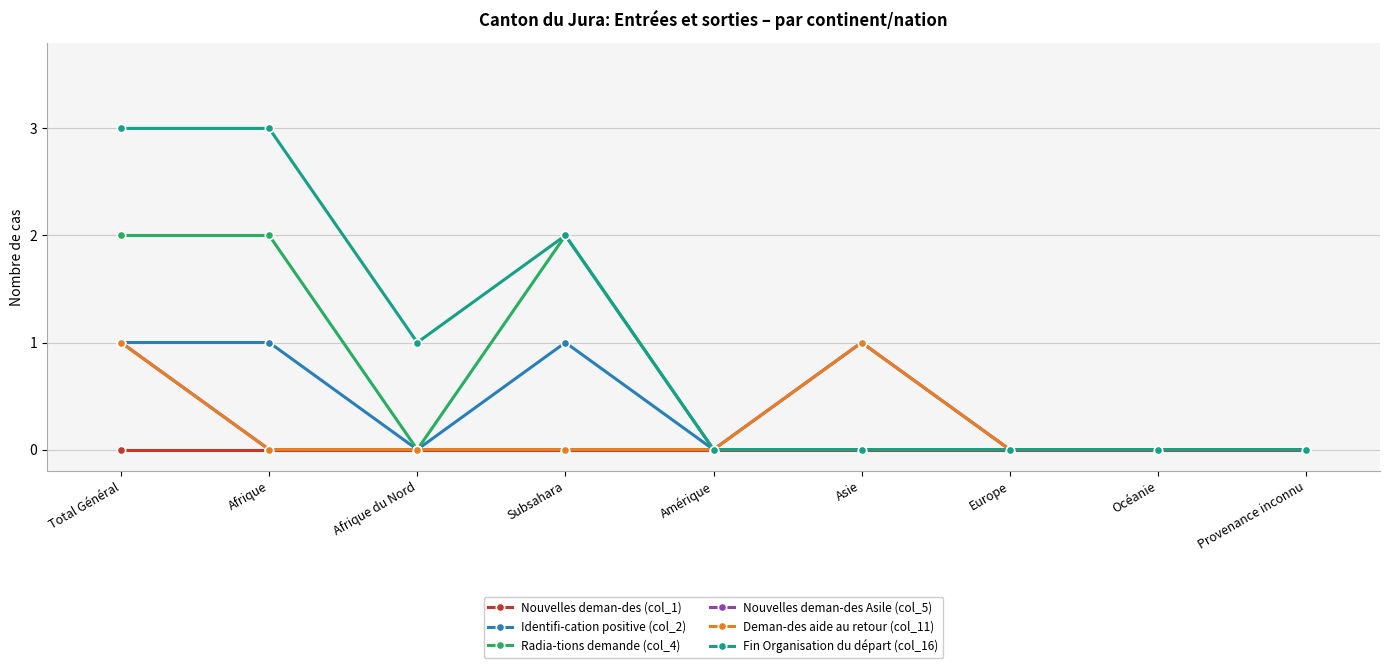

Does the chart have visible grid lines?

Yes